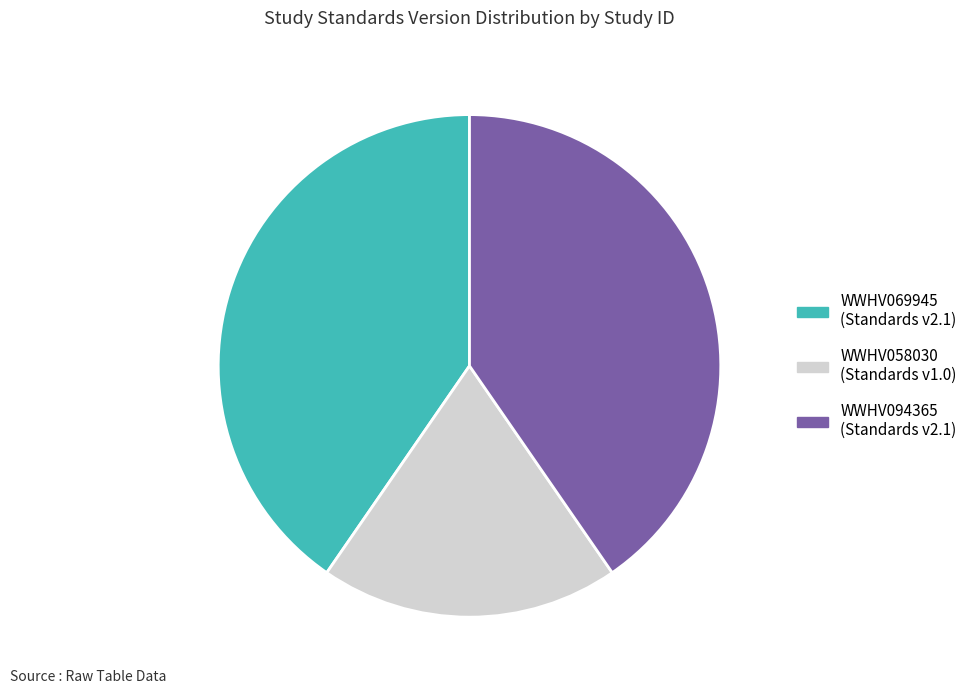

Between WWHV058030 and WWHV094365, which is larger?

WWHV094365